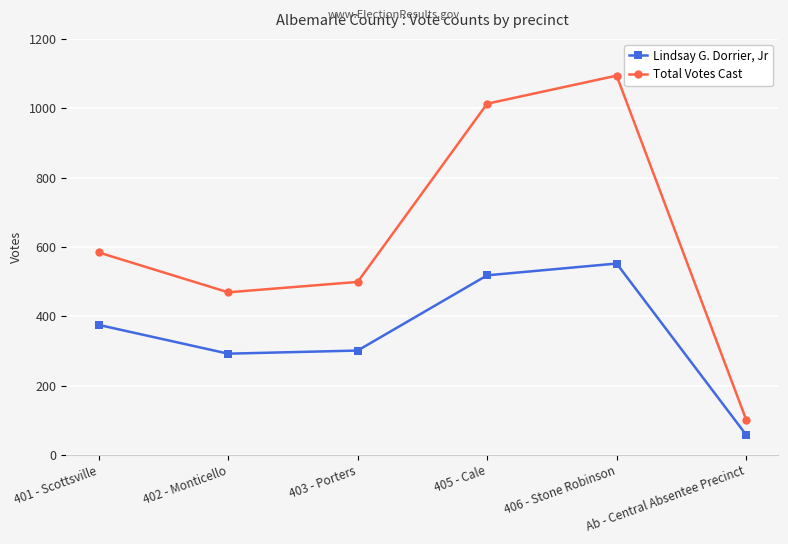

What is the label of the 4th point from the right?

403 - Porters